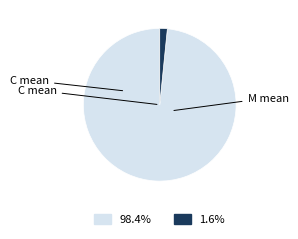

Combined, do M mean and C mean account for over 50%?

Yes